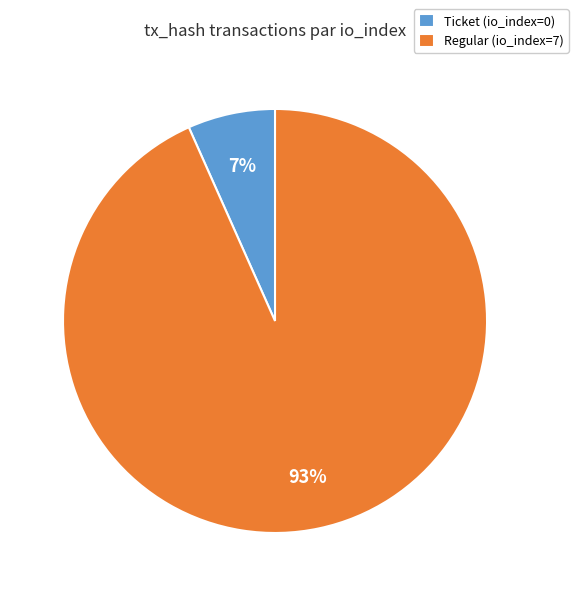

How many segments does this pie chart have?

2